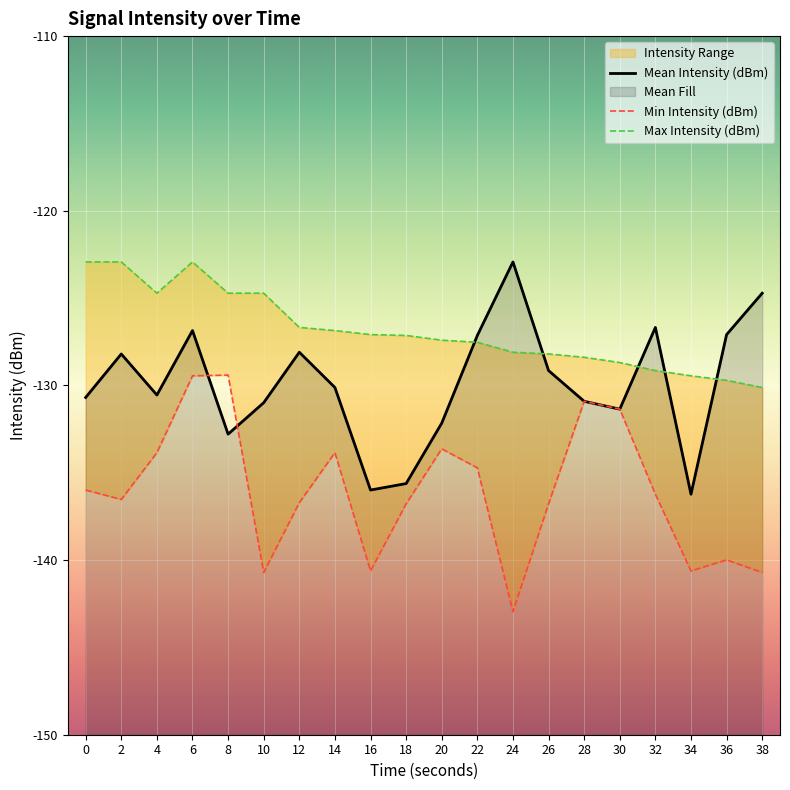

What is the total value across all series at 28?

-390.2